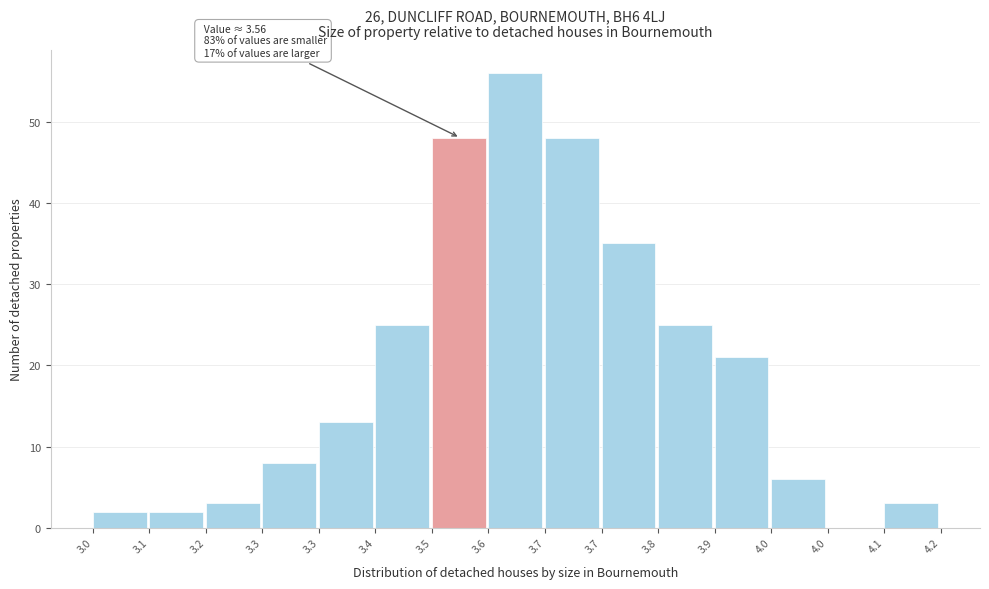

How many values are above zero?

14